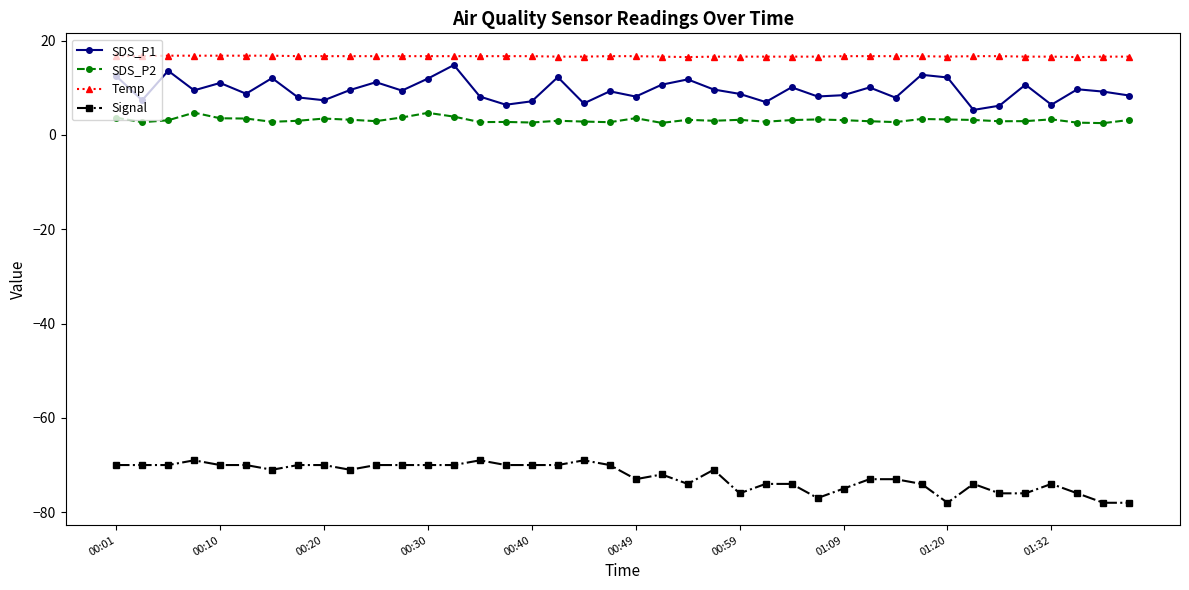

What is the average value of the Temp series?

16.7